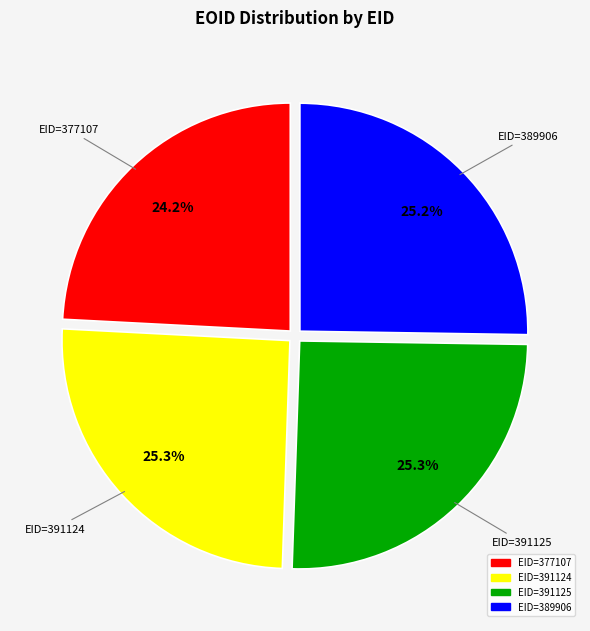

To the nearest percent, what portion does EID=391124 represent?

25%